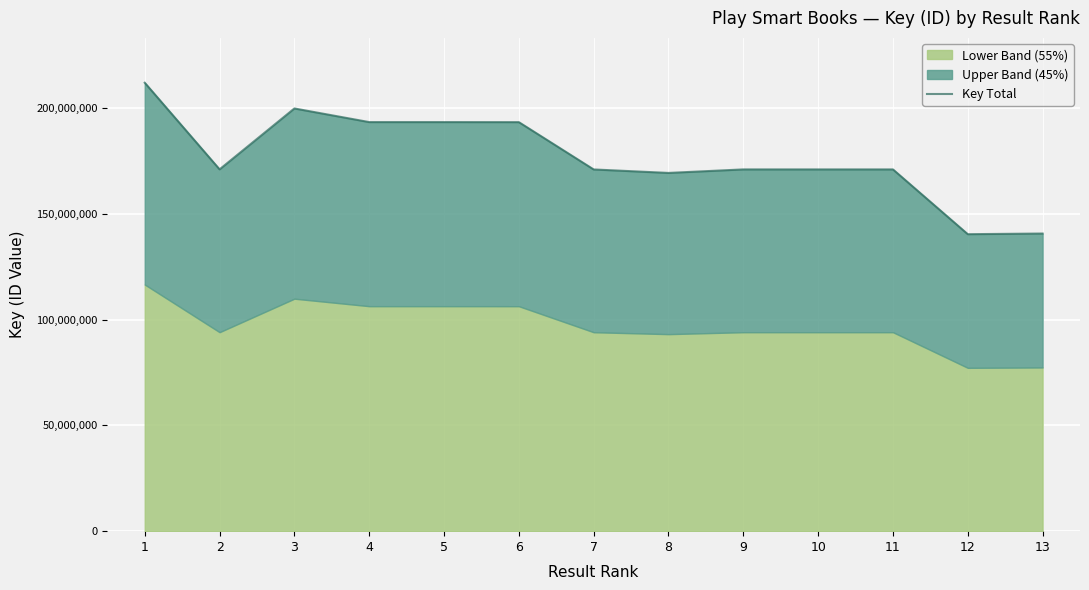

True or false: the data shows 193502128 at 5.

True